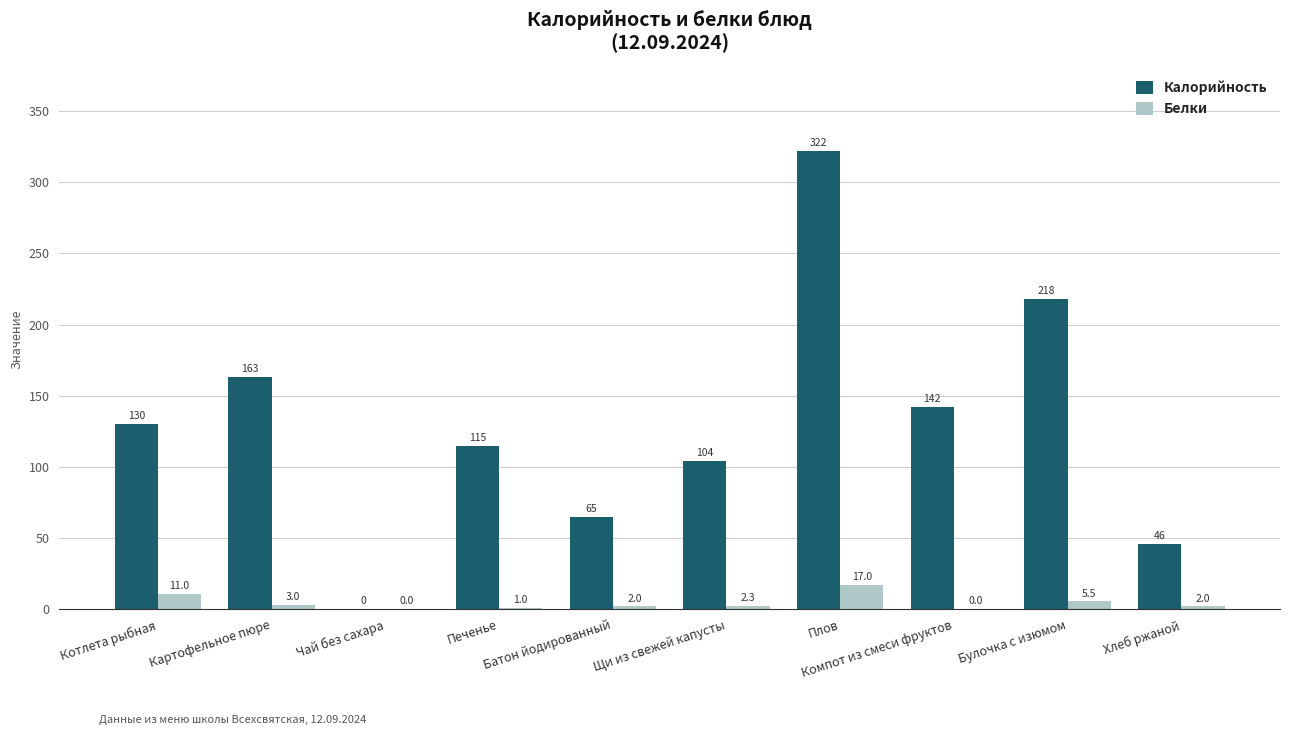

What is the highest value of the Калорийность series?

322.0